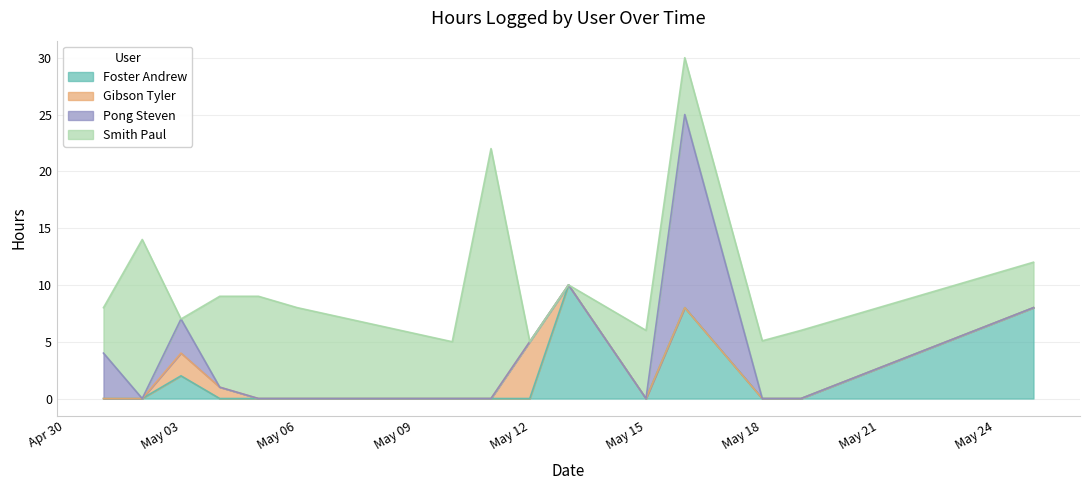

What is the difference between the second highest and minimum values in the Foster Andrew series?

8.0